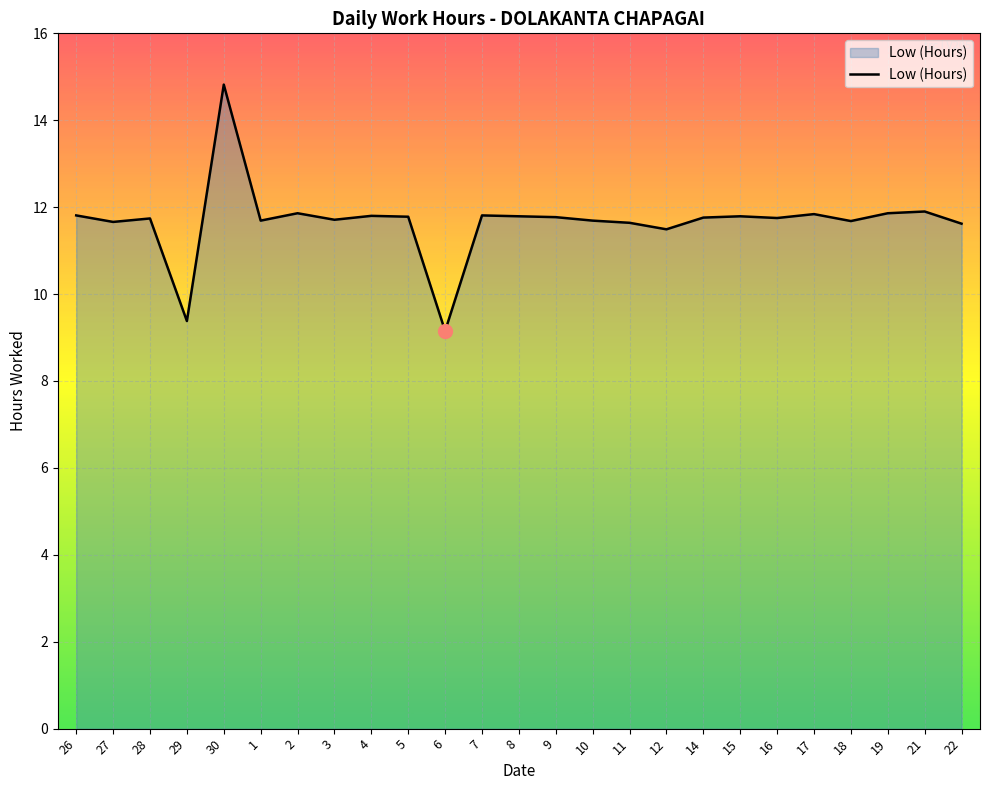

What is the sum of the values at 1 and 17?

23.5